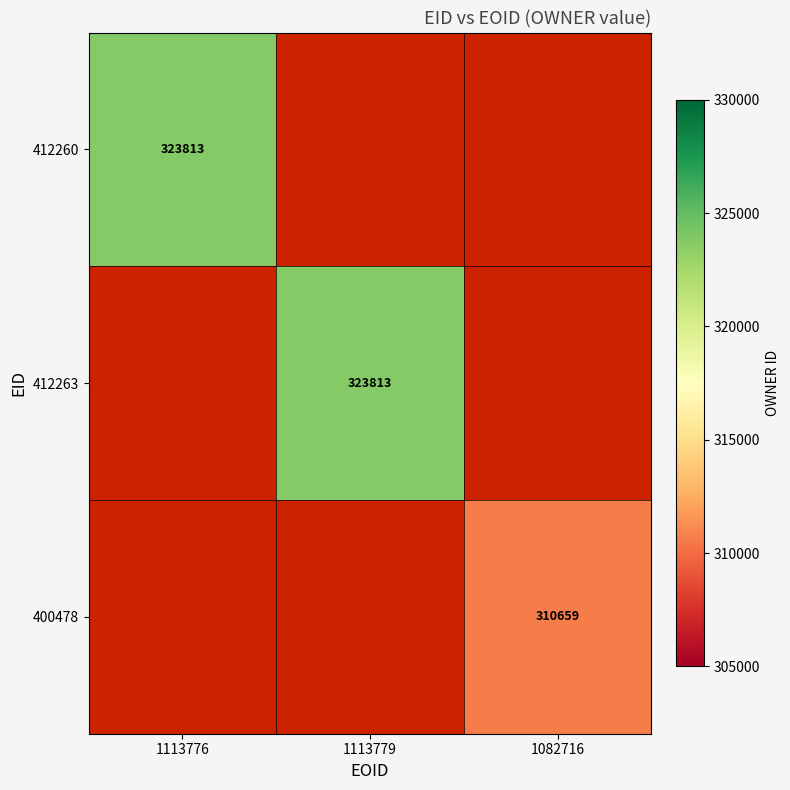

True or false: 400478 has a value of 85711 at 1082716.

False